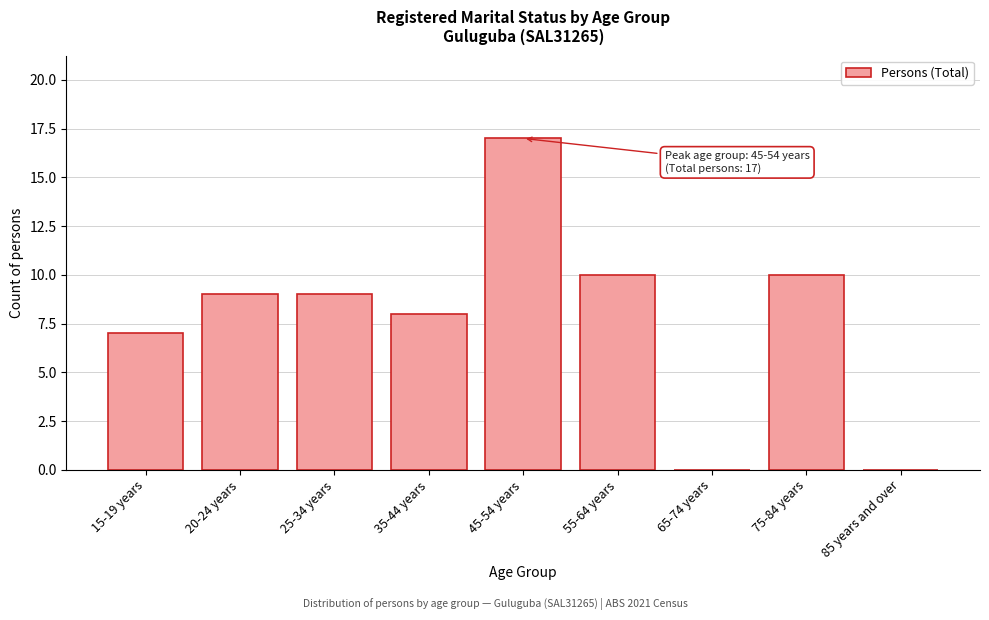

Reading left to right, transcribe all the data shown in this chart.

15-19 years=7	20-24 years=9	25-34 years=9	35-44 years=8	45-54 years=17	55-64 years=10	65-74 years=0	75-84 years=10	85 years and over=0